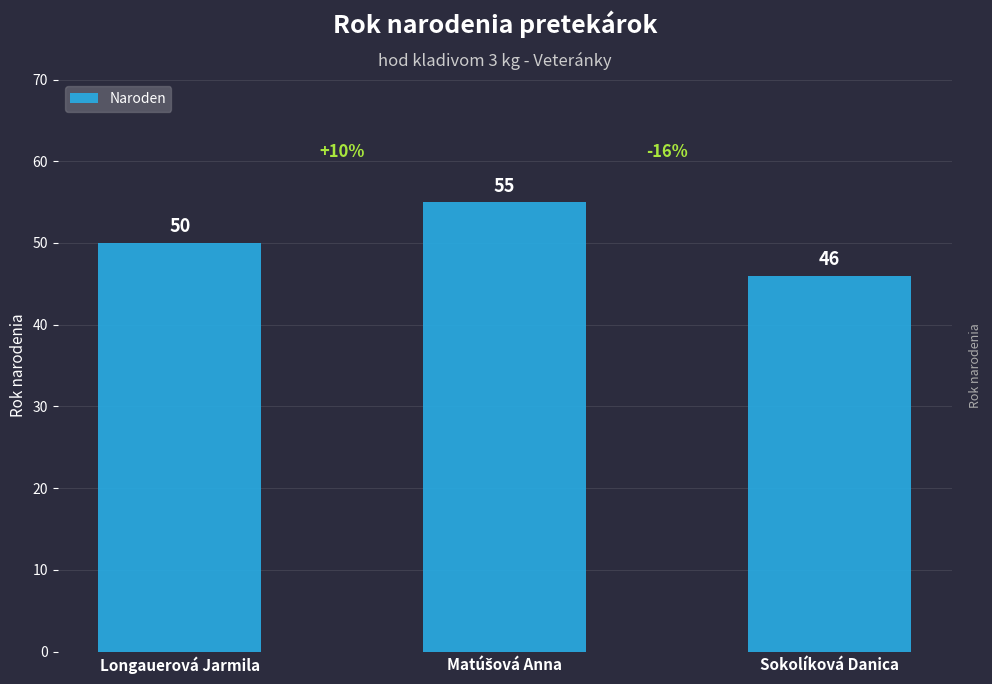

What is the value of the 2nd bar from the left?

55